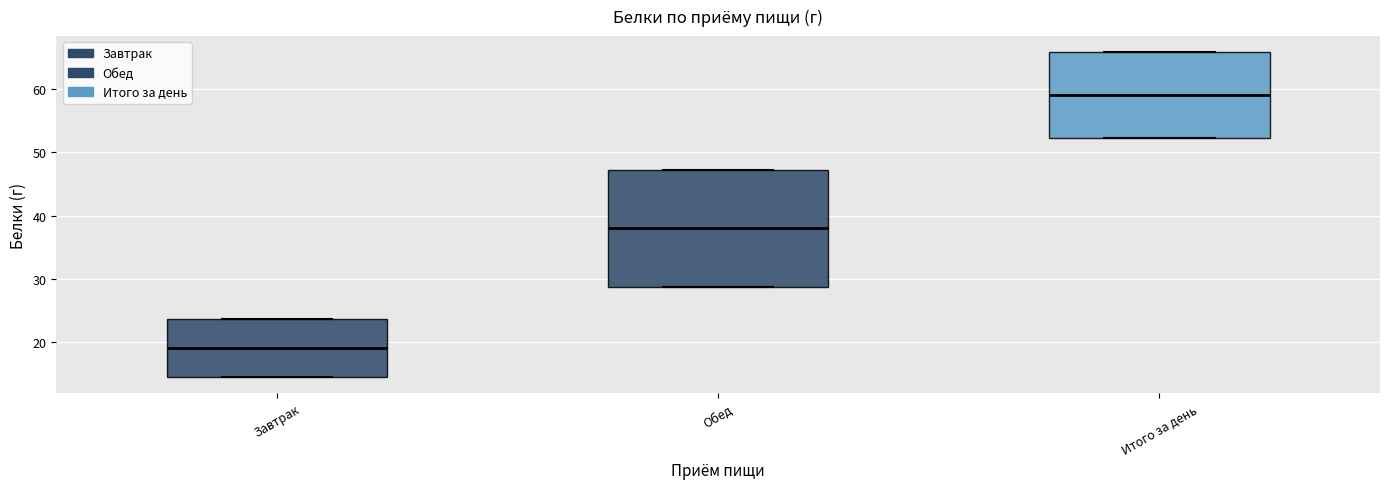

Where is the lower edge of the box for Завтрак on the y-axis? The values are not printed on the chart, so give them approximately, as read against the axis.

14